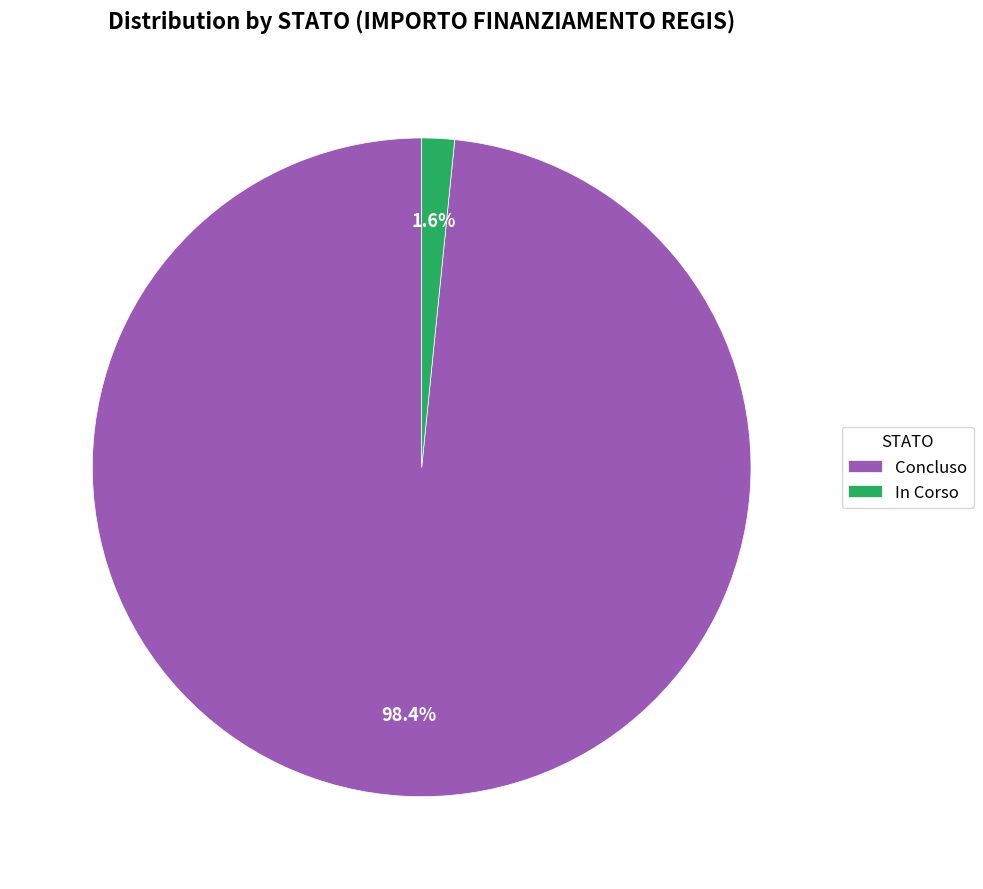

Count the number of slices in the pie.

2